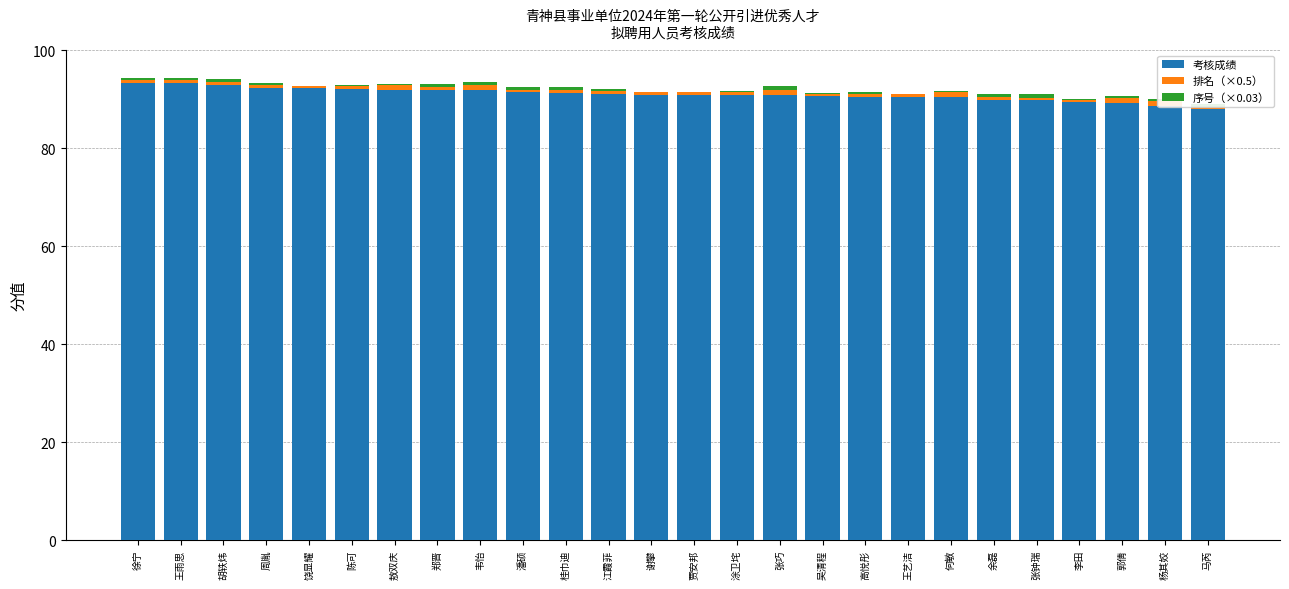

List the labels in order of 序号（×0.03） value, smallest first.

饶显耀, 敖双庆, 王艺洁, 谢攀, 贾安邦, 李田, 陈可, 何敏, 涂卫垞, 吴清程, 杨其姣, 徐宁, 王雨思, 江霞菲, 高悦彤, 郭倩, 周胤, 马芮, 潘硕, 郑晋, 胡轶炜, 韦怡, 桂巾迪, 余磊, 张巧, 张钟瑞